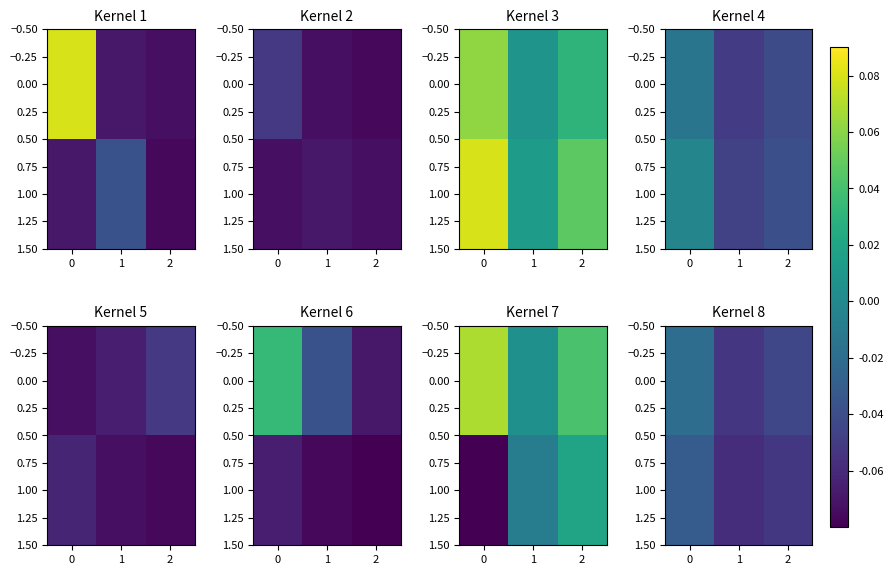

What is the smallest value displayed?

-0.1